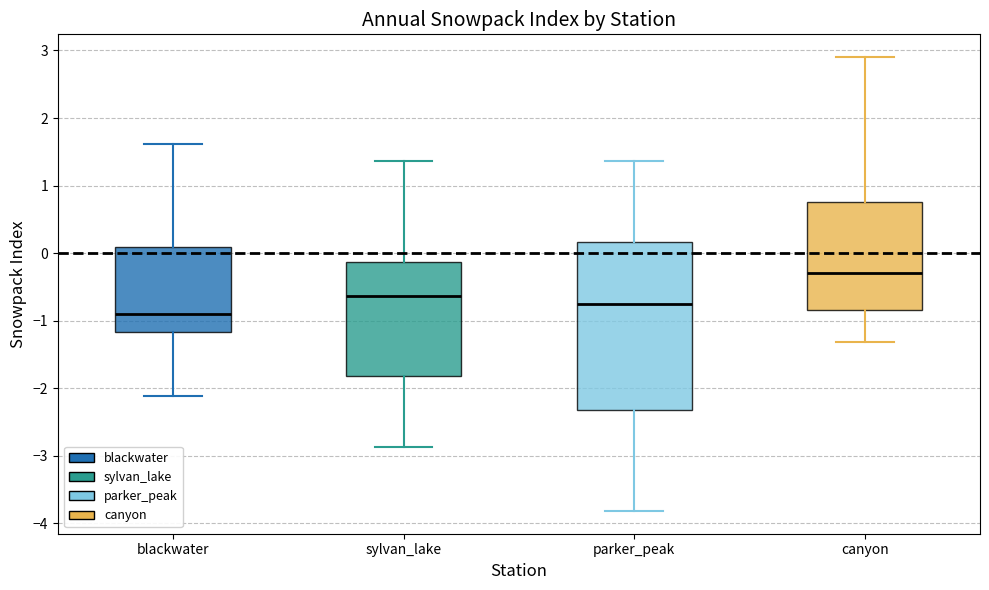

Which box has the highest median line?

canyon